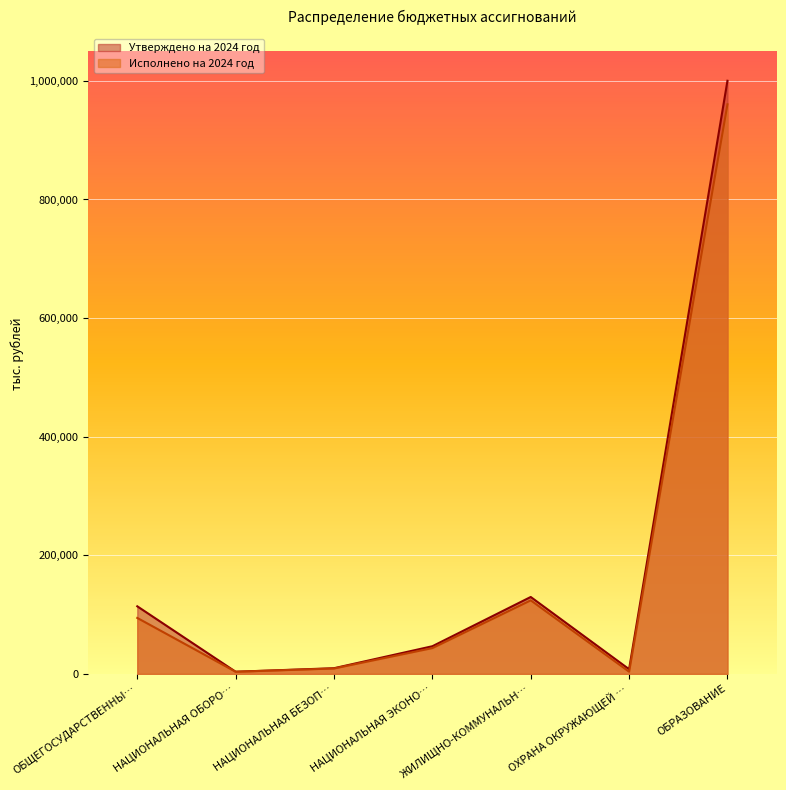

What is the total value across all series at ОБЩЕГОСУДАРСТВЕННЫ…?

208376.6